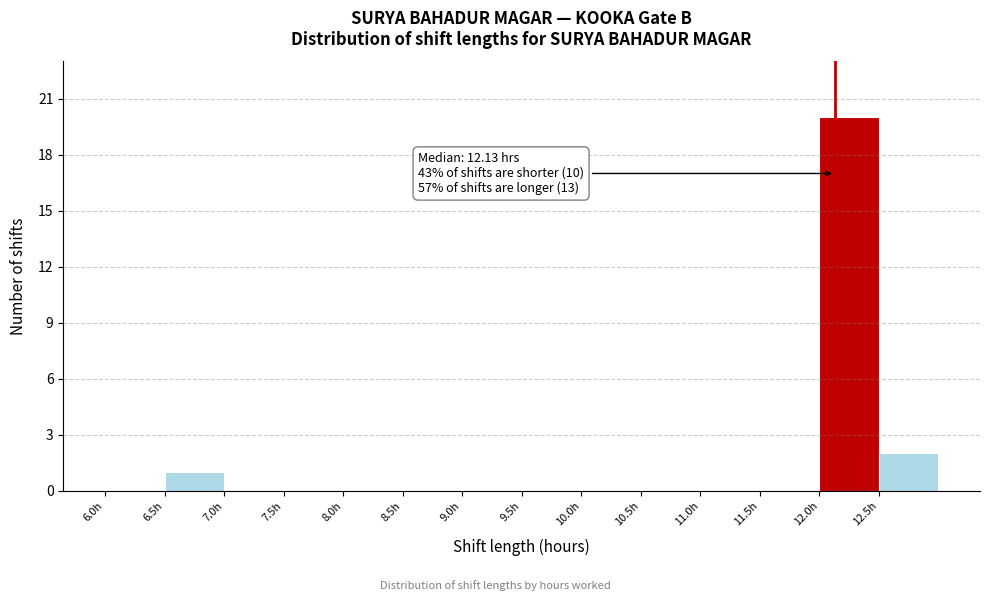

Which range on the x-axis has the tallest bar?

12.0 to 12.5